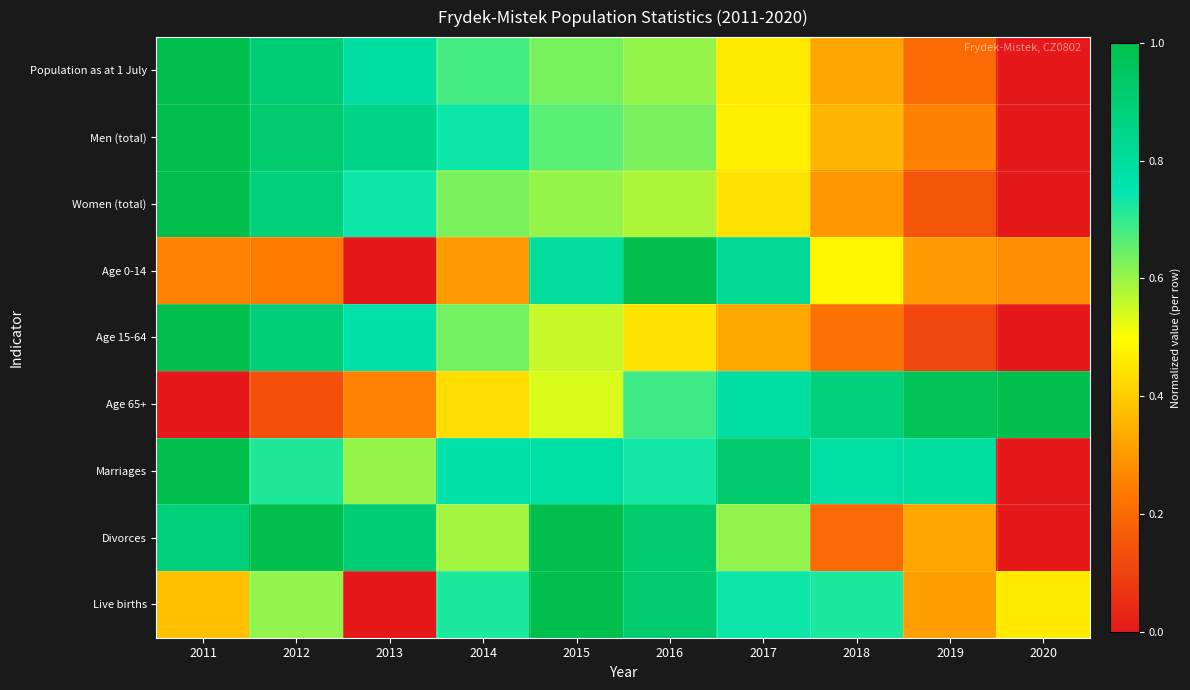

How many data points does each series have?

10